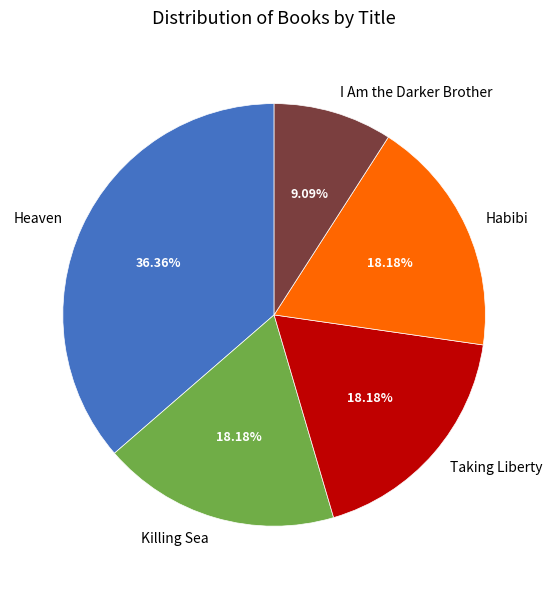

Approximately how many times larger is the value at Taking Liberty compared to Heaven?

0.5